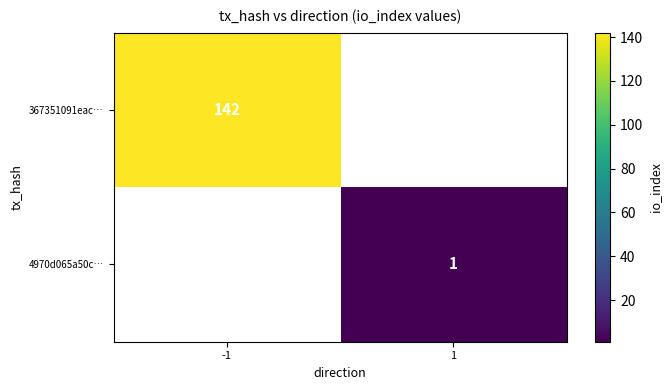

Is the value of 367351091eac… at -1 greater than the value of 4970d065a50c… at 1?

Yes